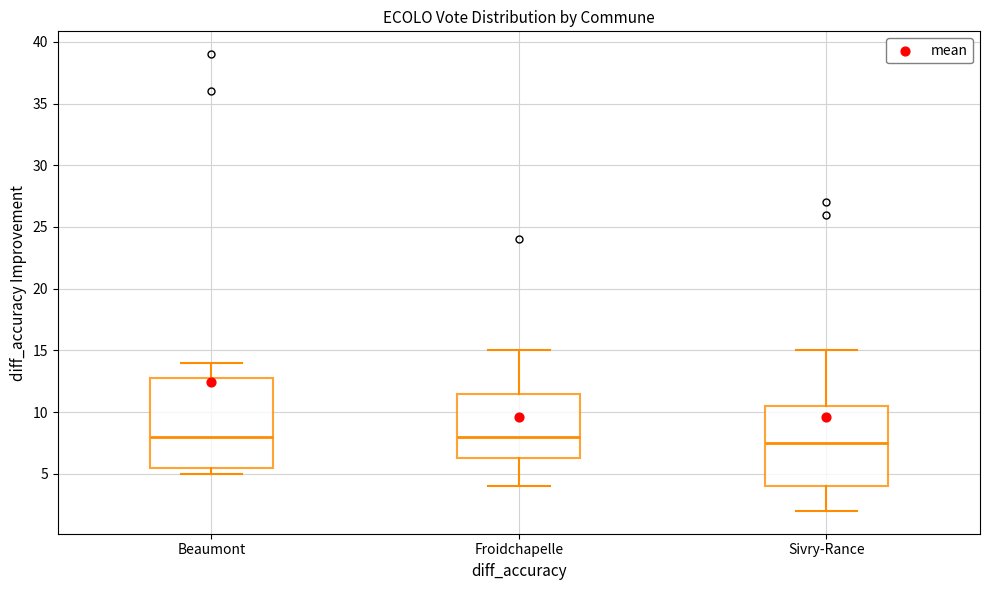

Reading left to right, read every box against the y-axis: the position of its median line, the range the box covers, and the ends of its whiskers. The values are not printed on the chart, so give them approximately, as read against the axis.

Beaumont: median 8.0, box 5.5 to 13.0, whiskers 5.0 to 14.0
Froidchapelle: median 8.0, box 6.5 to 11.5, whiskers 4.0 to 15.0
Sivry-Rance: median 7.5, box 4.0 to 10.5, whiskers 2.0 to 15.0